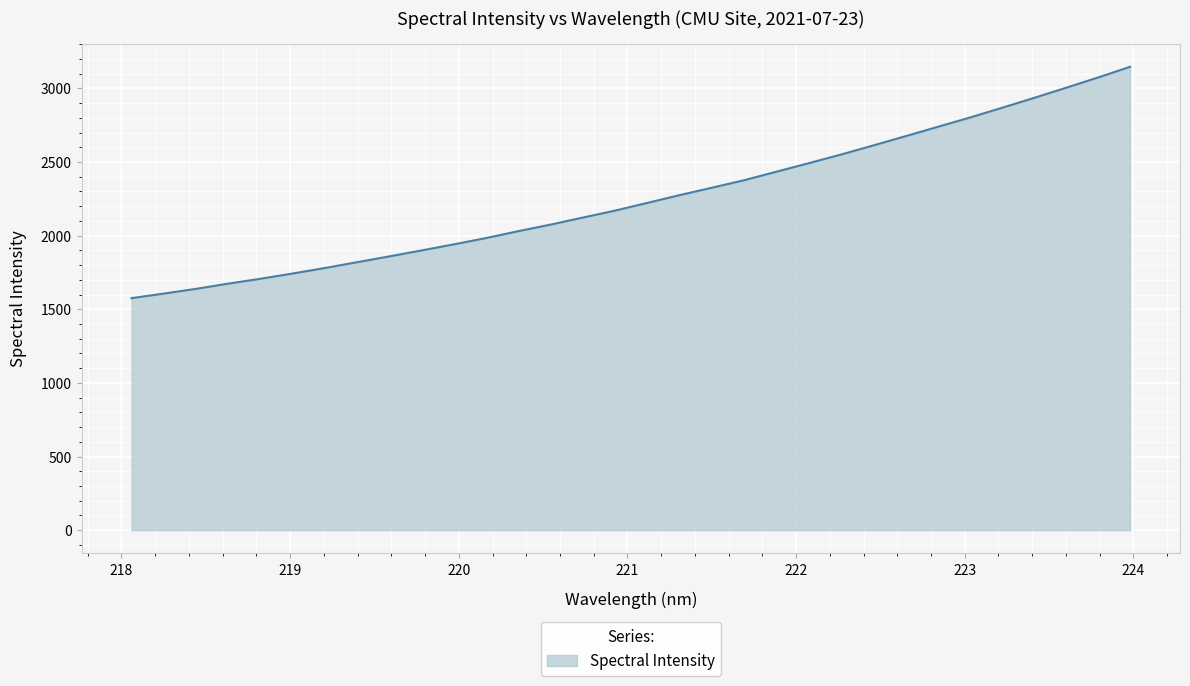

What is the difference between the maximum and minimum values?

1571.0